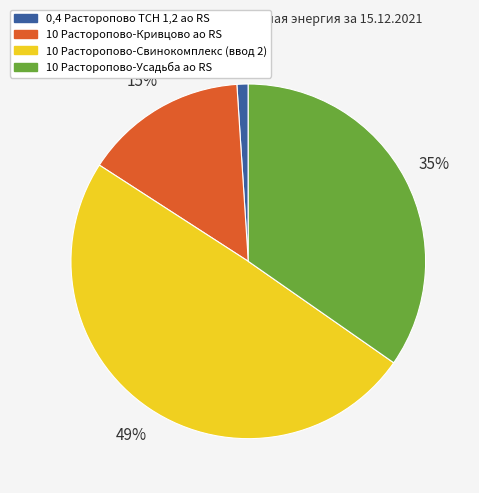

To the nearest percent, what is the difference between the largest and smallest slice percentages?

48%